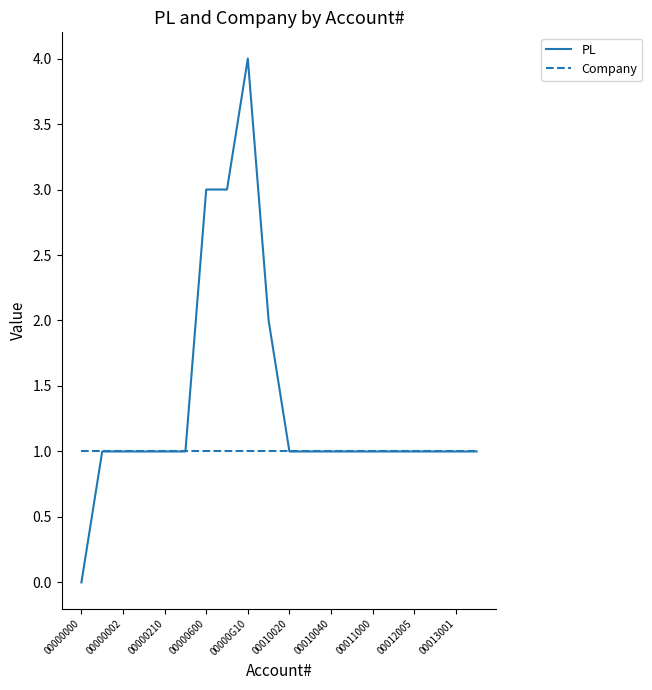

Which series has the largest range (max minus min)?

PL